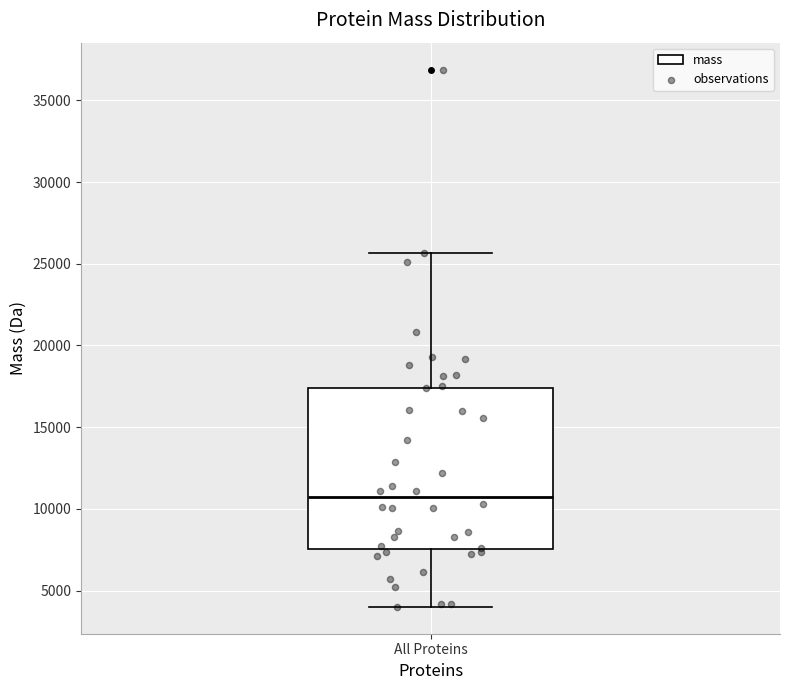

Transcribe this box plot: give where the median line is, the range the box spans, and where the two whiskers end, as read against the y-axis. The values are not printed on the chart, so give them approximately, as read against the axis.

median 10500, box 7500 to 17500, whiskers 4000 to 25500